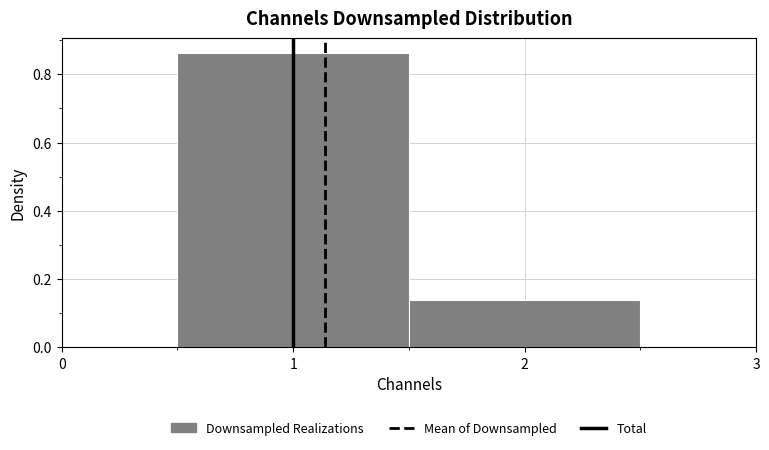

Reading left to right, transcribe this chart: for each bar, give the range it covers on the x-axis and its height. The values are not printed on the chart, so give them approximately, as read against the axis.

0.5 to 1.5: 0.86
1.5 to 2.5: 0.14